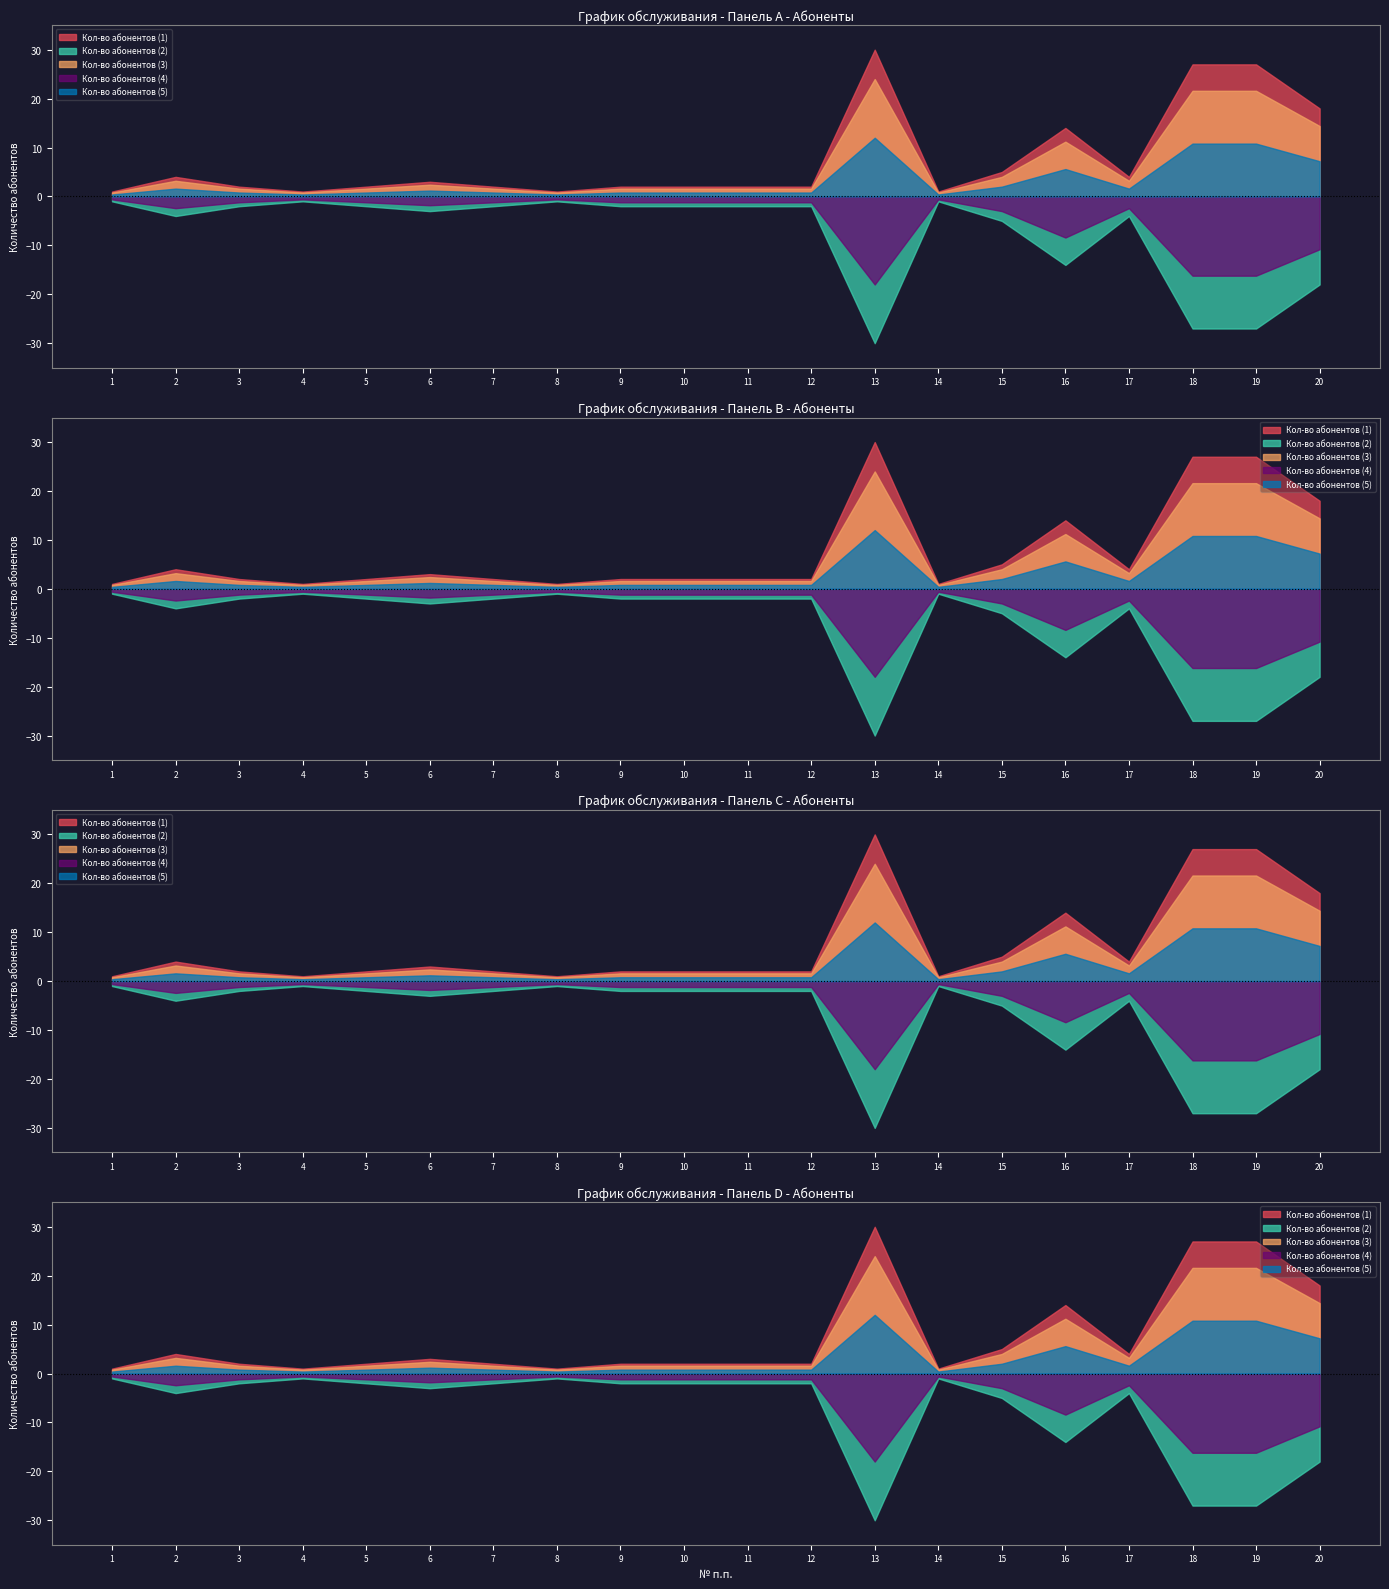

What is the change in value from 8 to 19?

+26